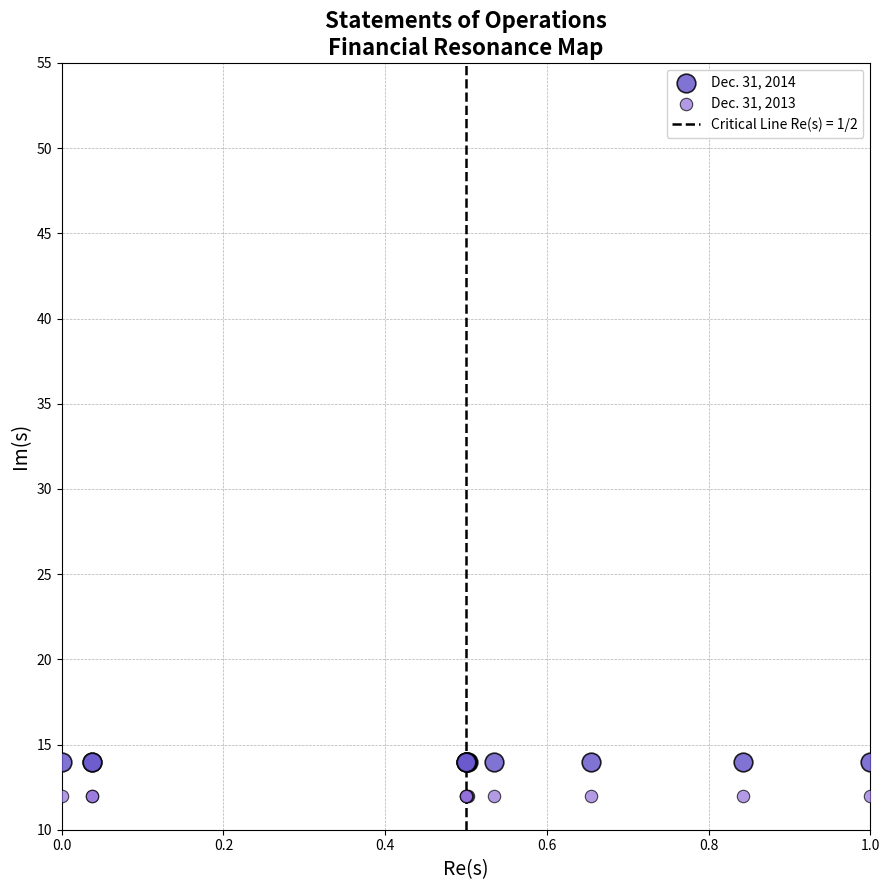

Which series contains the lowest Y value?

Dec. 31, 2013